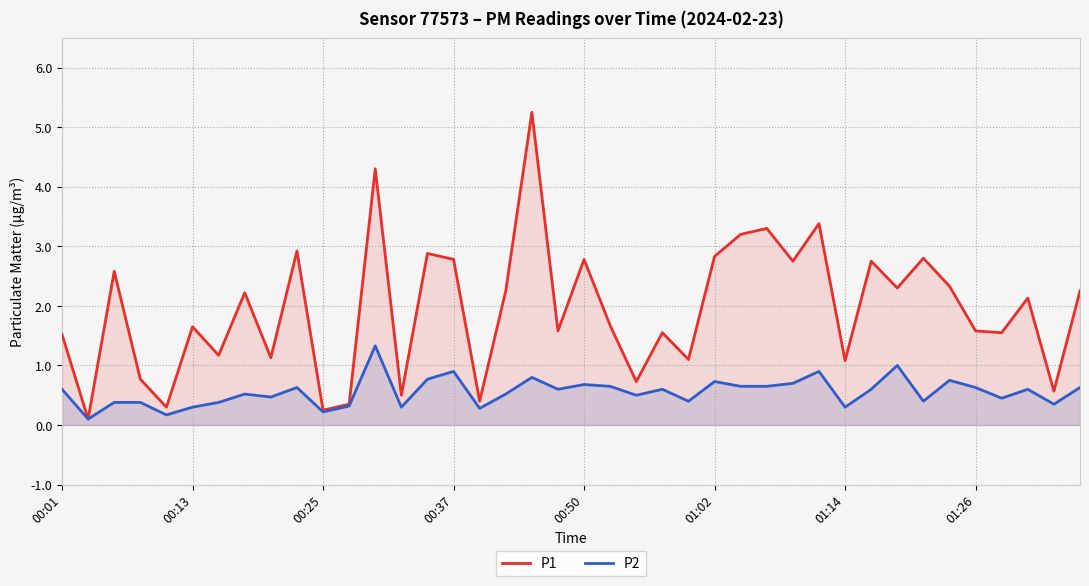

Which series has the largest range (max minus min)?

P1